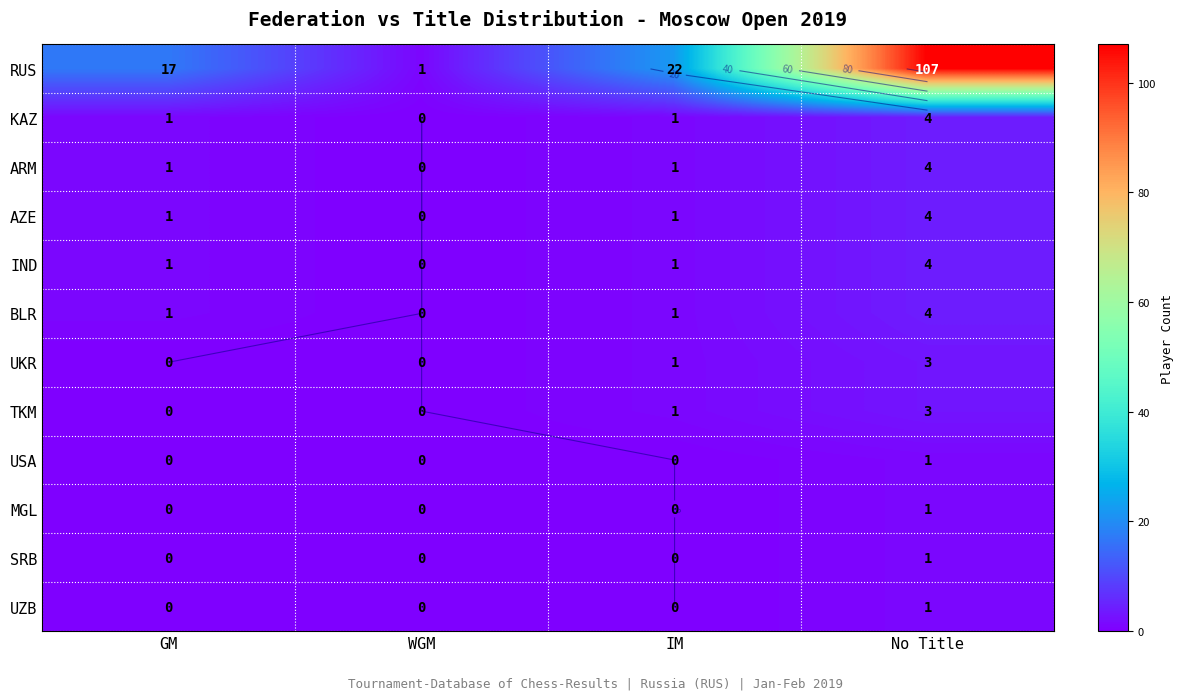

Which label corresponds to the smallest value in the chart?

WGM